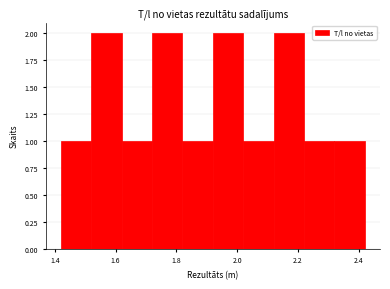

Reading left to right, list every bar in this chart as the range it spans on the x-axis followed by its height. The values are not printed on the chart, so give them approximately, as read against the axis.

1.42 to 1.52: 1
1.52 to 1.62: 2
1.62 to 1.72: 1
1.72 to 1.82: 2
1.82 to 1.92: 1
1.92 to 2.02: 2
2.02 to 2.12: 1
2.12 to 2.22: 2
2.22 to 2.32: 1
2.32 to 2.42: 1